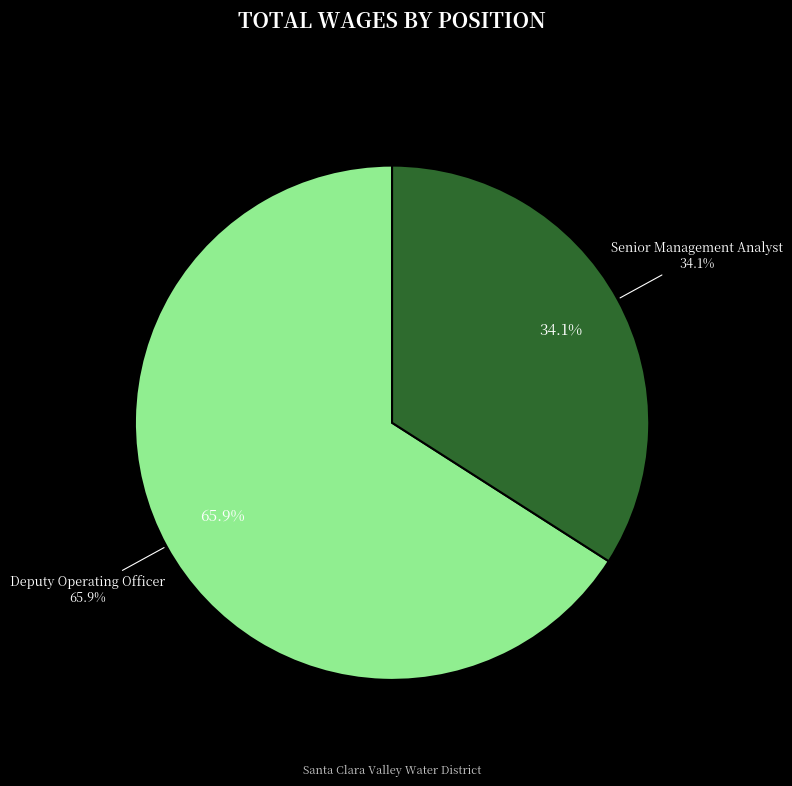

What percentage is NOT represented by Senior Management Analyst?

65.9%